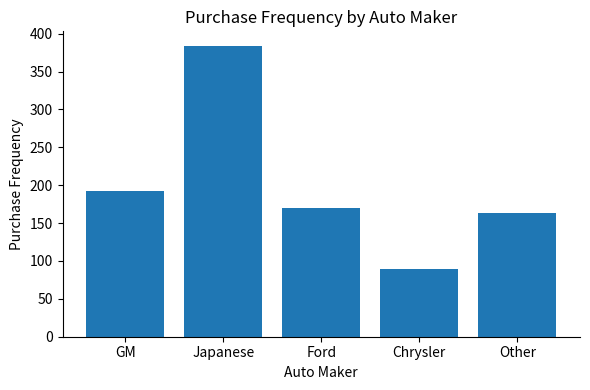

Reading left to right, extract all data points from this chart.

GM=193	Japanese=384	Ford=170	Chrysler=90	Other=163